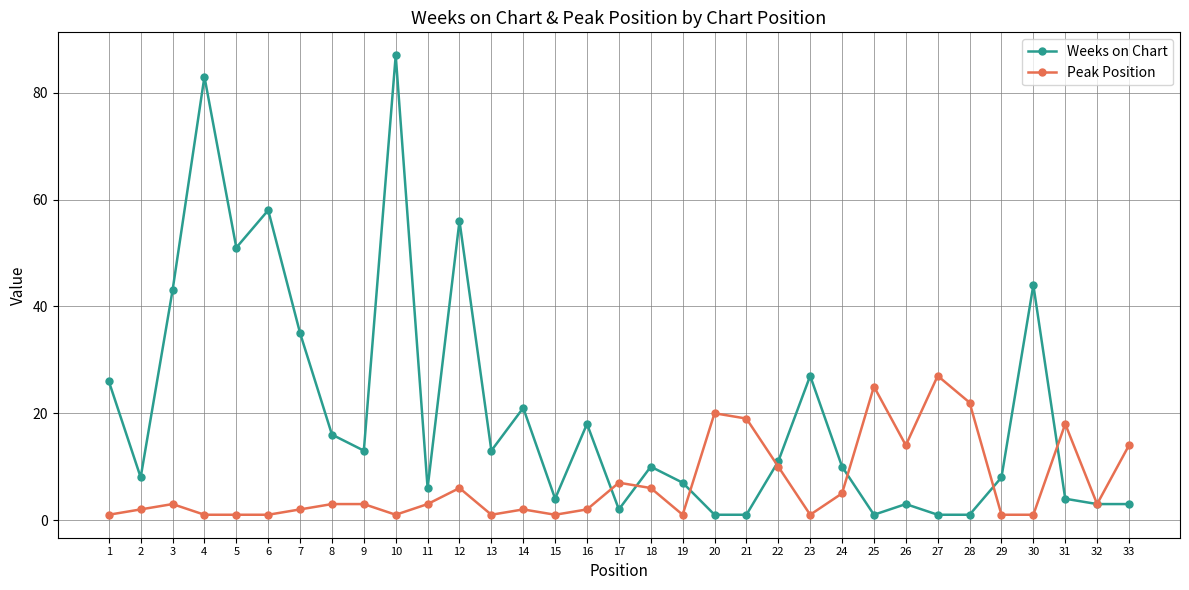

Where is the first local maximum for Weeks on Chart?

4